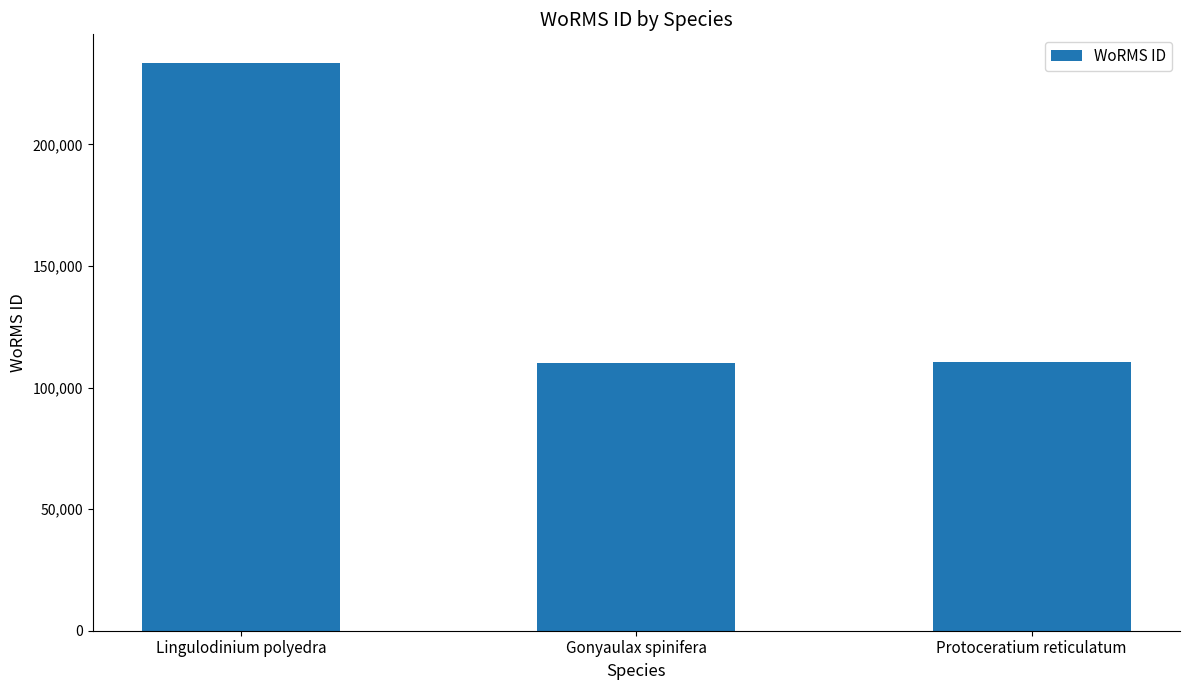

The chart shows a value of 155135 at Protoceratium reticulatum. True or false?

False